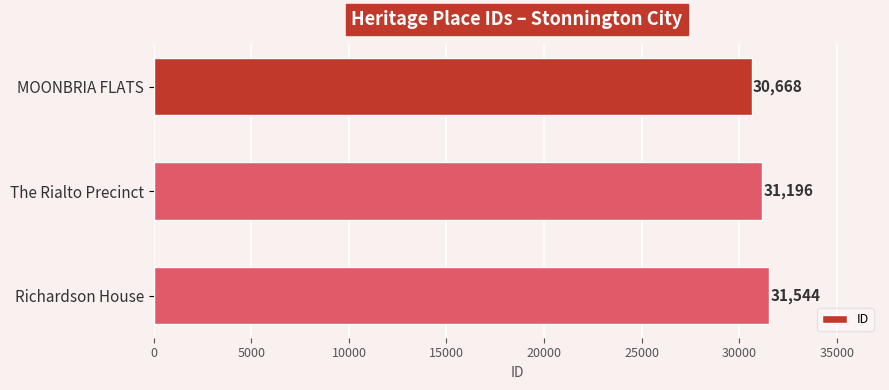

Count the number of categories in the chart.

3